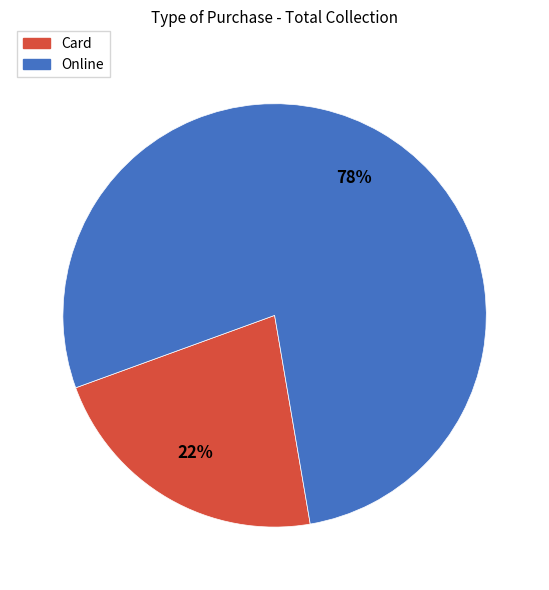

What percentage is the Online slice, to the nearest percent?

78%